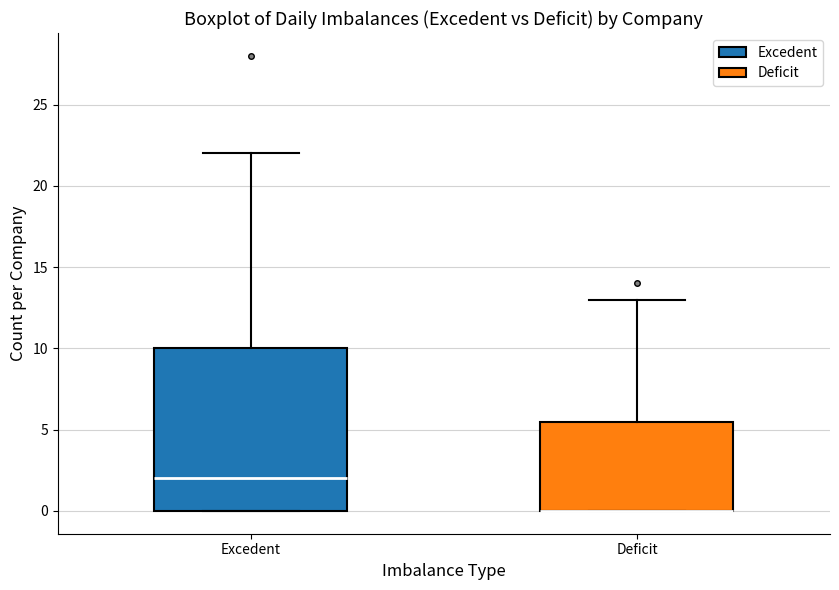

Comparing the boxes themselves (not the whiskers), which one is the tallest?

Excedent